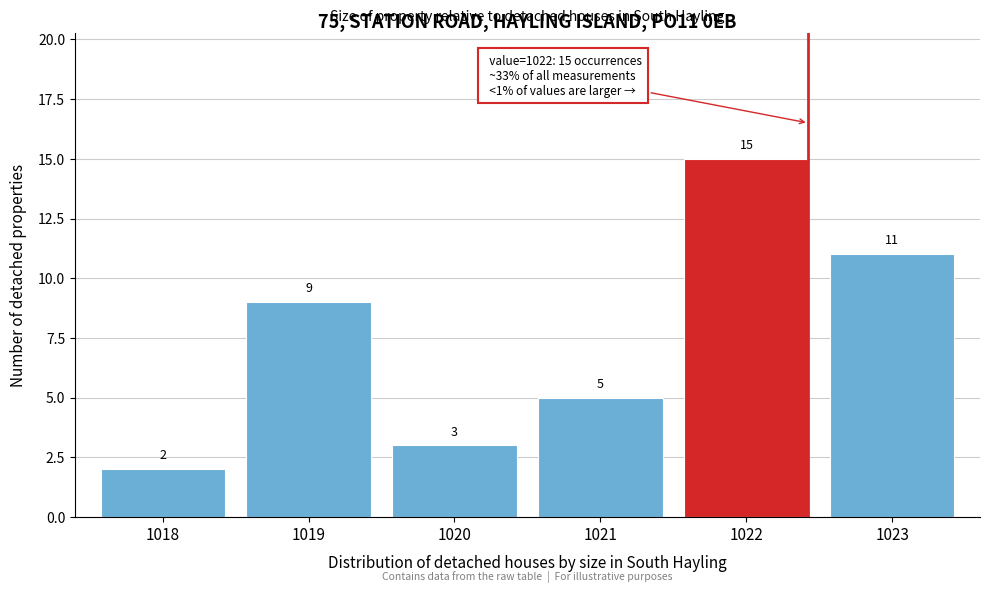

Reading left to right, what are all the values shown in this chart?

2	9	3	5	15	11